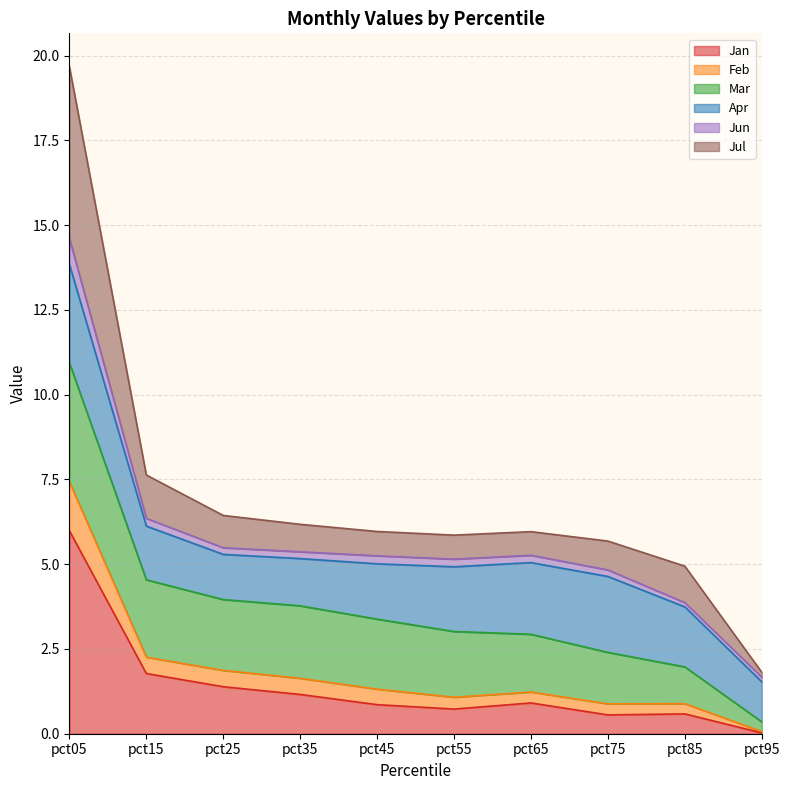

What is the maximum value for Jan?

6.0